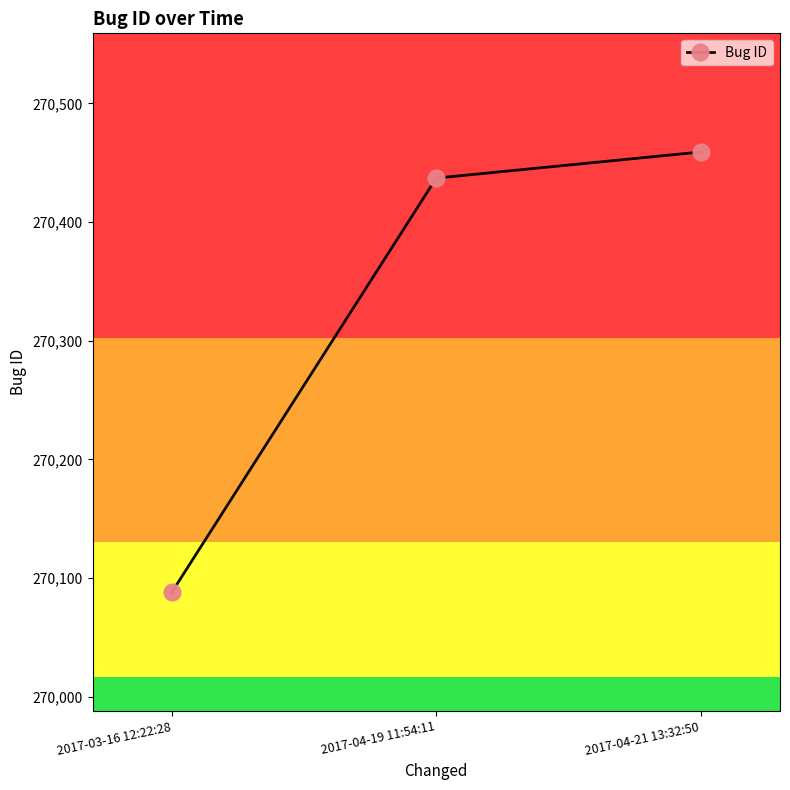

Rank the categories by value from highest to lowest.

2017-04-21 13:32:50, 2017-04-19 11:54:11, 2017-03-16 12:22:28